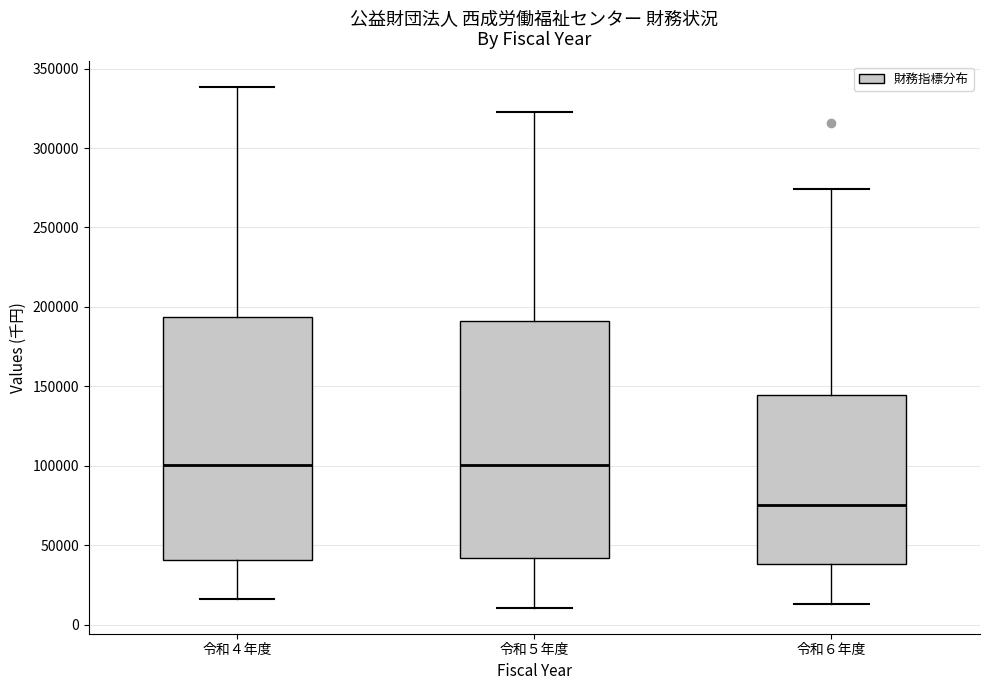

Where does the median line of the box for 令和６年度 sit on the y-axis? The values are not printed on the chart, so give them approximately, as read against the axis.

75000